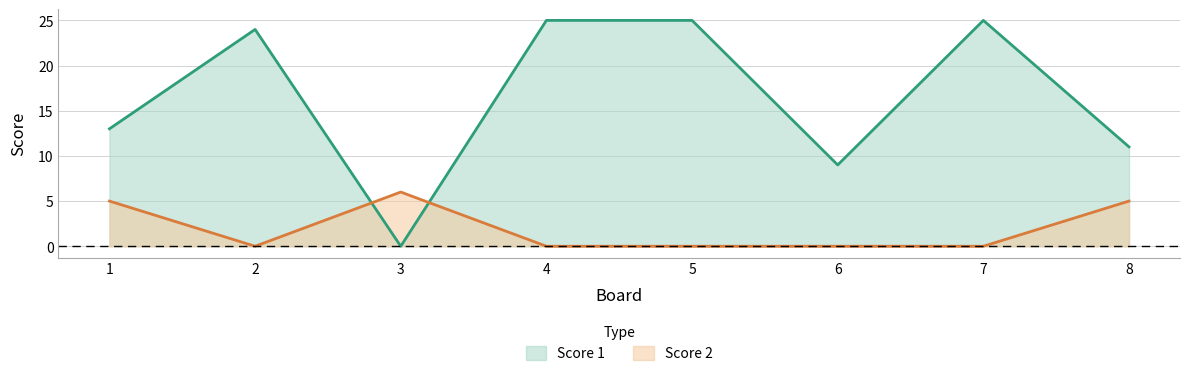

How many intersections are there between Score 2 and Score 1?

2